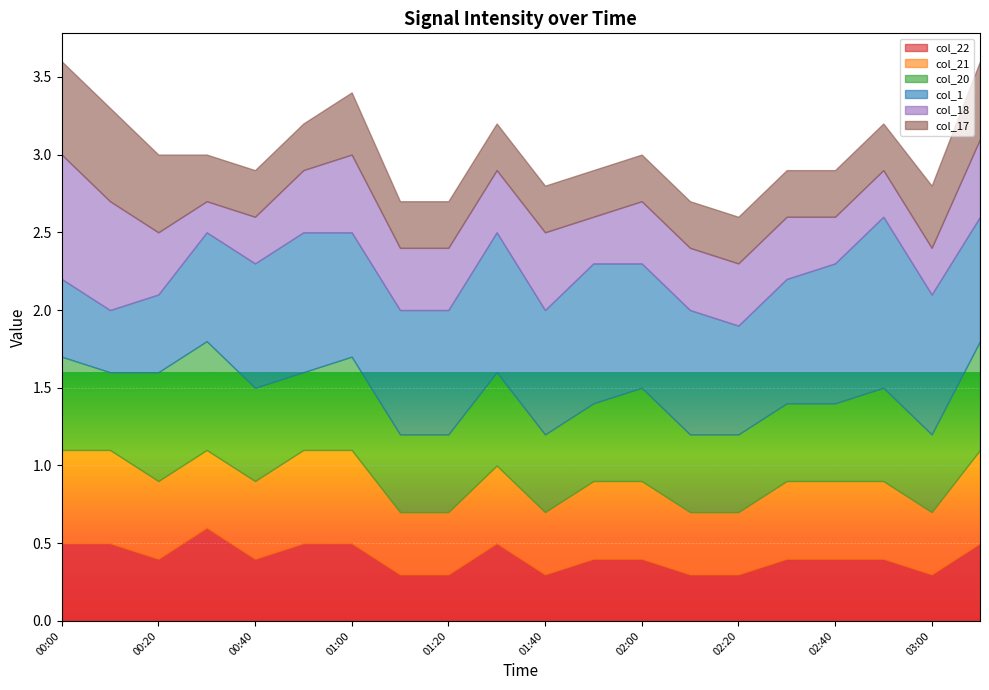

Which series has the largest total across all categories?

col_1